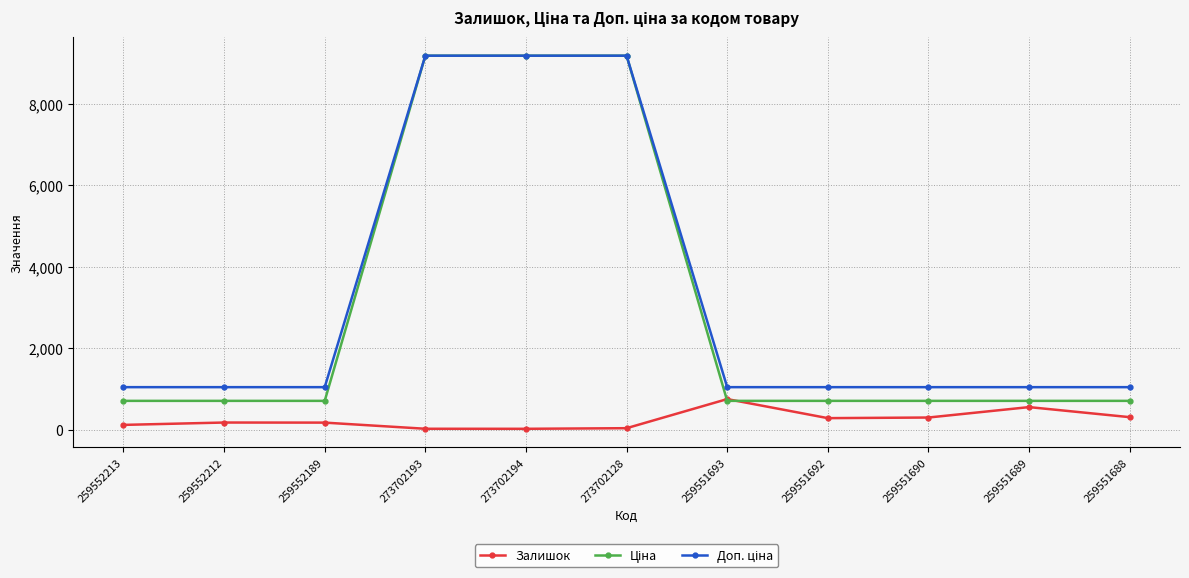

What is the total value across all series at 259551688?

2052.5